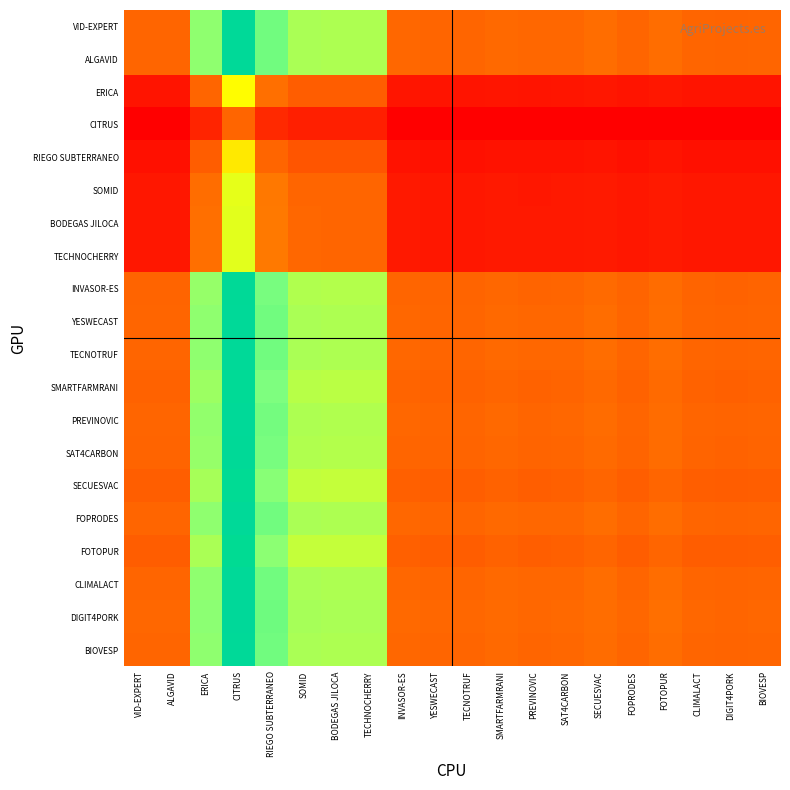

Reading left to right, list all the values displayed in this chart.

VID-EXPERT: VID-EXPERT=0.7	ALGAVID=0.7	ERICA=1.7	CITRUS=2.6	RIEGO SUBTERRANEO=1.8	SOMID=1.6	BODEGAS JILOCA=1.6	TECHNOCHERRY=1.6	INVASOR-ES=0.7	YESWECAST=0.7	TECNOTRUF=0.7	SMARTFARMRANI=0.7	PREVINOVIC=0.7	SAT4CARBON=0.7	SECUESVAC=0.7	FOPRODES=0.7	FOTOPUR=0.7	CLIMALACT=0.7	DIGIT4PORK=0.7	BIOVESP=0.7
ALGAVID: VID-EXPERT=0.7	ALGAVID=0.7	ERICA=1.7	CITRUS=2.6	RIEGO SUBTERRANEO=1.8	SOMID=1.6	BODEGAS JILOCA=1.6	TECHNOCHERRY=1.6	INVASOR-ES=0.7	YESWECAST=0.7	TECNOTRUF=0.7	SMARTFARMRANI=0.7	PREVINOVIC=0.7	SAT4CARBON=0.7	SECUESVAC=0.7	FOPRODES=0.7	FOTOPUR=0.7	CLIMALACT=0.7	DIGIT4PORK=0.7	BIOVESP=0.7
ERICA: VID-EXPERT=0.2	ALGAVID=0.2	ERICA=0.7	CITRUS=1.4	RIEGO SUBTERRANEO=0.8	SOMID=0.6	BODEGAS JILOCA=0.6	TECHNOCHERRY=0.6	INVASOR-ES=0.2	YESWECAST=0.2	TECNOTRUF=0.2	SMARTFARMRANI=0.2	PREVINOVIC=0.2	SAT4CARBON=0.2	SECUESVAC=0.2	FOPRODES=0.2	FOTOPUR=0.2	CLIMALACT=0.2	DIGIT4PORK=0.2	BIOVESP=0.2
CITRUS: VID-EXPERT=0.1	ALGAVID=0.1	ERICA=0.3	CITRUS=0.7	RIEGO SUBTERRANEO=0.3	SOMID=0.3	BODEGAS JILOCA=0.3	TECHNOCHERRY=0.3	INVASOR-ES=0.1	YESWECAST=0.1	TECNOTRUF=0.1	SMARTFARMRANI=0.1	PREVINOVIC=0.1	SAT4CARBON=0.1	SECUESVAC=0.1	FOPRODES=0.1	FOTOPUR=0.1	CLIMALACT=0.1	DIGIT4PORK=0.1	BIOVESP=0.1
RIEGO SUBTERRANEO: VID-EXPERT=0.2	ALGAVID=0.2	ERICA=0.6	CITRUS=1.3	RIEGO SUBTERRANEO=0.7	SOMID=0.6	BODEGAS JILOCA=0.6	TECHNOCHERRY=0.6	INVASOR-ES=0.2	YESWECAST=0.2	TECNOTRUF=0.2	SMARTFARMRANI=0.2	PREVINOVIC=0.2	SAT4CARBON=0.2	SECUESVAC=0.2	FOPRODES=0.2	FOTOPUR=0.2	CLIMALACT=0.2	DIGIT4PORK=0.2	BIOVESP=0.2
SOMID: VID-EXPERT=0.2	ALGAVID=0.2	ERICA=0.7	CITRUS=1.4	RIEGO SUBTERRANEO=0.8	SOMID=0.7	BODEGAS JILOCA=0.7	TECHNOCHERRY=0.7	INVASOR-ES=0.2	YESWECAST=0.2	TECNOTRUF=0.2	SMARTFARMRANI=0.2	PREVINOVIC=0.2	SAT4CARBON=0.2	SECUESVAC=0.2	FOPRODES=0.2	FOTOPUR=0.2	CLIMALACT=0.2	DIGIT4PORK=0.2	BIOVESP=0.2
BODEGAS JILOCA: VID-EXPERT=0.2	ALGAVID=0.2	ERICA=0.8	CITRUS=1.4	RIEGO SUBTERRANEO=0.8	SOMID=0.7	BODEGAS JILOCA=0.7	TECHNOCHERRY=0.7	INVASOR-ES=0.2	YESWECAST=0.2	TECNOTRUF=0.2	SMARTFARMRANI=0.2	PREVINOVIC=0.2	SAT4CARBON=0.2	SECUESVAC=0.2	FOPRODES=0.2	FOTOPUR=0.2	CLIMALACT=0.2	DIGIT4PORK=0.2	BIOVESP=0.2
TECHNOCHERRY: VID-EXPERT=0.2	ALGAVID=0.2	ERICA=0.8	CITRUS=1.4	RIEGO SUBTERRANEO=0.8	SOMID=0.7	BODEGAS JILOCA=0.7	TECHNOCHERRY=0.7	INVASOR-ES=0.2	YESWECAST=0.2	TECNOTRUF=0.2	SMARTFARMRANI=0.2	PREVINOVIC=0.2	SAT4CARBON=0.2	SECUESVAC=0.2	FOPRODES=0.2	FOTOPUR=0.2	CLIMALACT=0.2	DIGIT4PORK=0.2	BIOVESP=0.2
INVASOR-ES: VID-EXPERT=0.7	ALGAVID=0.7	ERICA=1.7	CITRUS=2.6	RIEGO SUBTERRANEO=1.8	SOMID=1.6	BODEGAS JILOCA=1.6	TECHNOCHERRY=1.6	INVASOR-ES=0.7	YESWECAST=0.7	TECNOTRUF=0.7	SMARTFARMRANI=0.7	PREVINOVIC=0.7	SAT4CARBON=0.7	SECUESVAC=0.7	FOPRODES=0.7	FOTOPUR=0.7	CLIMALACT=0.7	DIGIT4PORK=0.7	BIOVESP=0.7
YESWECAST: VID-EXPERT=0.7	ALGAVID=0.7	ERICA=1.7	CITRUS=2.6	RIEGO SUBTERRANEO=1.8	SOMID=1.6	BODEGAS JILOCA=1.6	TECHNOCHERRY=1.6	INVASOR-ES=0.7	YESWECAST=0.7	TECNOTRUF=0.7	SMARTFARMRANI=0.7	PREVINOVIC=0.7	SAT4CARBON=0.7	SECUESVAC=0.7	FOPRODES=0.7	FOTOPUR=0.7	CLIMALACT=0.7	DIGIT4PORK=0.7	BIOVESP=0.7
TECNOTRUF: VID-EXPERT=0.7	ALGAVID=0.7	ERICA=1.7	CITRUS=2.6	RIEGO SUBTERRANEO=1.8	SOMID=1.6	BODEGAS JILOCA=1.6	TECHNOCHERRY=1.6	INVASOR-ES=0.7	YESWECAST=0.7	TECNOTRUF=0.7	SMARTFARMRANI=0.7	PREVINOVIC=0.7	SAT4CARBON=0.7	SECUESVAC=0.7	FOPRODES=0.7	FOTOPUR=0.7	CLIMALACT=0.7	DIGIT4PORK=0.7	BIOVESP=0.7
SMARTFARMRANI: VID-EXPERT=0.7	ALGAVID=0.7	ERICA=1.7	CITRUS=2.6	RIEGO SUBTERRANEO=1.8	SOMID=1.6	BODEGAS JILOCA=1.6	TECHNOCHERRY=1.6	INVASOR-ES=0.7	YESWECAST=0.7	TECNOTRUF=0.7	SMARTFARMRANI=0.7	PREVINOVIC=0.7	SAT4CARBON=0.7	SECUESVAC=0.7	FOPRODES=0.7	FOTOPUR=0.7	CLIMALACT=0.7	DIGIT4PORK=0.7	BIOVESP=0.7
PREVINOVIC: VID-EXPERT=0.7	ALGAVID=0.7	ERICA=1.7	CITRUS=2.6	RIEGO SUBTERRANEO=1.8	SOMID=1.6	BODEGAS JILOCA=1.6	TECHNOCHERRY=1.6	INVASOR-ES=0.7	YESWECAST=0.7	TECNOTRUF=0.7	SMARTFARMRANI=0.7	PREVINOVIC=0.7	SAT4CARBON=0.7	SECUESVAC=0.7	FOPRODES=0.7	FOTOPUR=0.7	CLIMALACT=0.7	DIGIT4PORK=0.7	BIOVESP=0.7
SAT4CARBON: VID-EXPERT=0.7	ALGAVID=0.7	ERICA=1.7	CITRUS=2.6	RIEGO SUBTERRANEO=1.8	SOMID=1.6	BODEGAS JILOCA=1.6	TECHNOCHERRY=1.6	INVASOR-ES=0.7	YESWECAST=0.7	TECNOTRUF=0.7	SMARTFARMRANI=0.7	PREVINOVIC=0.7	SAT4CARBON=0.7	SECUESVAC=0.7	FOPRODES=0.7	FOTOPUR=0.7	CLIMALACT=0.7	DIGIT4PORK=0.7	BIOVESP=0.7
SECUESVAC: VID-EXPERT=0.7	ALGAVID=0.6	ERICA=1.6	CITRUS=2.6	RIEGO SUBTERRANEO=1.7	SOMID=1.5	BODEGAS JILOCA=1.5	TECHNOCHERRY=1.5	INVASOR-ES=0.7	YESWECAST=0.6	TECNOTRUF=0.7	SMARTFARMRANI=0.7	PREVINOVIC=0.7	SAT4CARBON=0.7	SECUESVAC=0.7	FOPRODES=0.7	FOTOPUR=0.7	CLIMALACT=0.6	DIGIT4PORK=0.6	BIOVESP=0.7
FOPRODES: VID-EXPERT=0.7	ALGAVID=0.7	ERICA=1.7	CITRUS=2.6	RIEGO SUBTERRANEO=1.8	SOMID=1.6	BODEGAS JILOCA=1.6	TECHNOCHERRY=1.6	INVASOR-ES=0.7	YESWECAST=0.7	TECNOTRUF=0.7	SMARTFARMRANI=0.7	PREVINOVIC=0.7	SAT4CARBON=0.7	SECUESVAC=0.7	FOPRODES=0.7	FOTOPUR=0.7	CLIMALACT=0.7	DIGIT4PORK=0.7	BIOVESP=0.7
FOTOPUR: VID-EXPERT=0.6	ALGAVID=0.6	ERICA=1.6	CITRUS=2.5	RIEGO SUBTERRANEO=1.7	SOMID=1.5	BODEGAS JILOCA=1.5	TECHNOCHERRY=1.5	INVASOR-ES=0.7	YESWECAST=0.6	TECNOTRUF=0.6	SMARTFARMRANI=0.7	PREVINOVIC=0.7	SAT4CARBON=0.7	SECUESVAC=0.7	FOPRODES=0.6	FOTOPUR=0.7	CLIMALACT=0.6	DIGIT4PORK=0.6	BIOVESP=0.6
CLIMALACT: VID-EXPERT=0.7	ALGAVID=0.7	ERICA=1.7	CITRUS=2.6	RIEGO SUBTERRANEO=1.8	SOMID=1.6	BODEGAS JILOCA=1.6	TECHNOCHERRY=1.6	INVASOR-ES=0.7	YESWECAST=0.7	TECNOTRUF=0.7	SMARTFARMRANI=0.7	PREVINOVIC=0.7	SAT4CARBON=0.7	SECUESVAC=0.7	FOPRODES=0.7	FOTOPUR=0.7	CLIMALACT=0.7	DIGIT4PORK=0.7	BIOVESP=0.7
DIGIT4PORK: VID-EXPERT=0.7	ALGAVID=0.7	ERICA=1.7	CITRUS=2.7	RIEGO SUBTERRANEO=1.8	SOMID=1.6	BODEGAS JILOCA=1.6	TECHNOCHERRY=1.6	INVASOR-ES=0.7	YESWECAST=0.7	TECNOTRUF=0.7	SMARTFARMRANI=0.7	PREVINOVIC=0.7	SAT4CARBON=0.7	SECUESVAC=0.7	FOPRODES=0.7	FOTOPUR=0.8	CLIMALACT=0.7	DIGIT4PORK=0.7	BIOVESP=0.7
BIOVESP: VID-EXPERT=0.7	ALGAVID=0.7	ERICA=1.7	CITRUS=2.6	RIEGO SUBTERRANEO=1.8	SOMID=1.6	BODEGAS JILOCA=1.6	TECHNOCHERRY=1.6	INVASOR-ES=0.7	YESWECAST=0.7	TECNOTRUF=0.7	SMARTFARMRANI=0.7	PREVINOVIC=0.7	SAT4CARBON=0.7	SECUESVAC=0.7	FOPRODES=0.7	FOTOPUR=0.7	CLIMALACT=0.7	DIGIT4PORK=0.7	BIOVESP=0.7